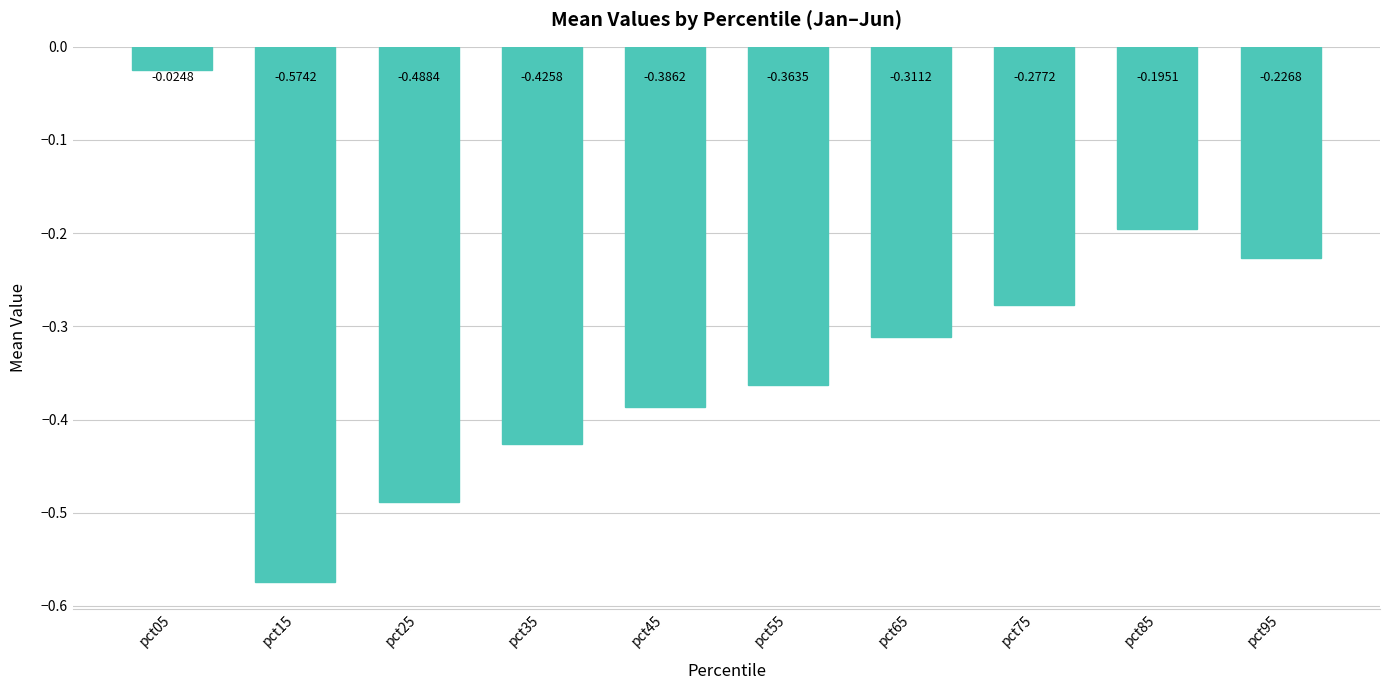

Count the number of data series in this chart.

1